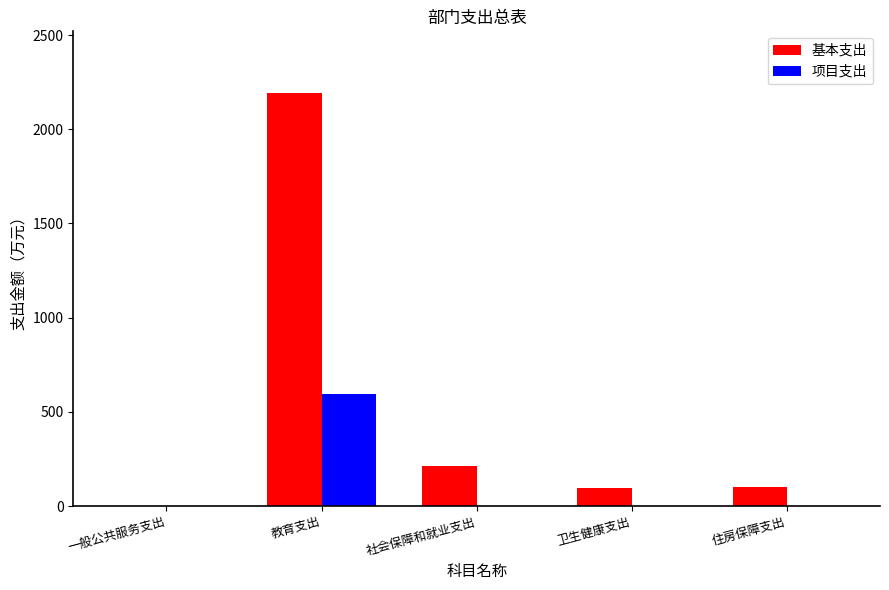

Which category has the highest value in the 项目支出 series?

教育支出